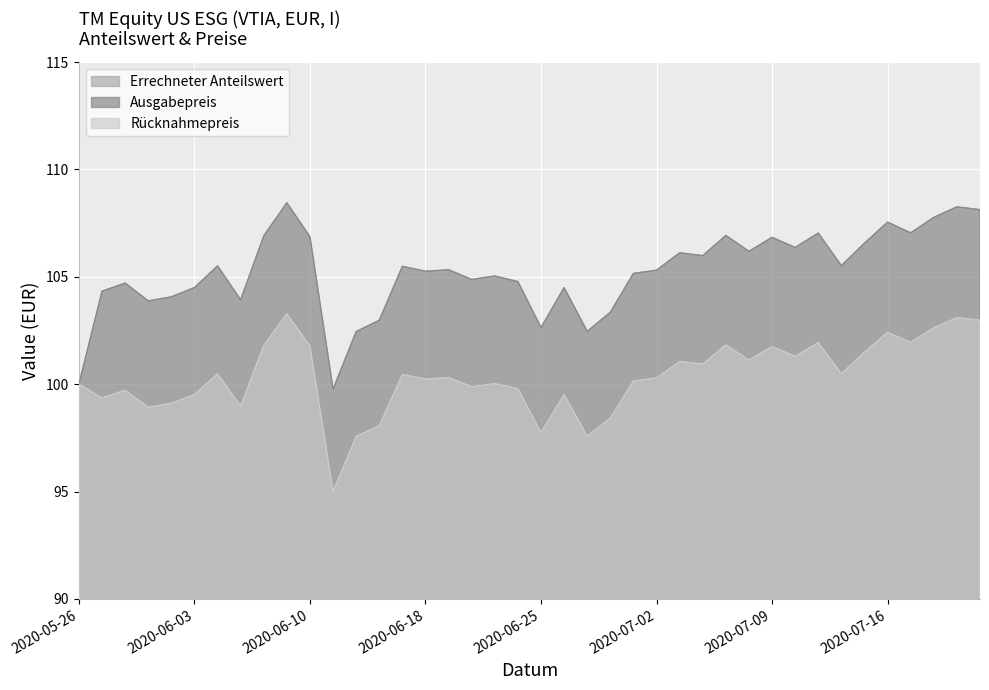

How many data points in Ausgabepreis are above 105?

24